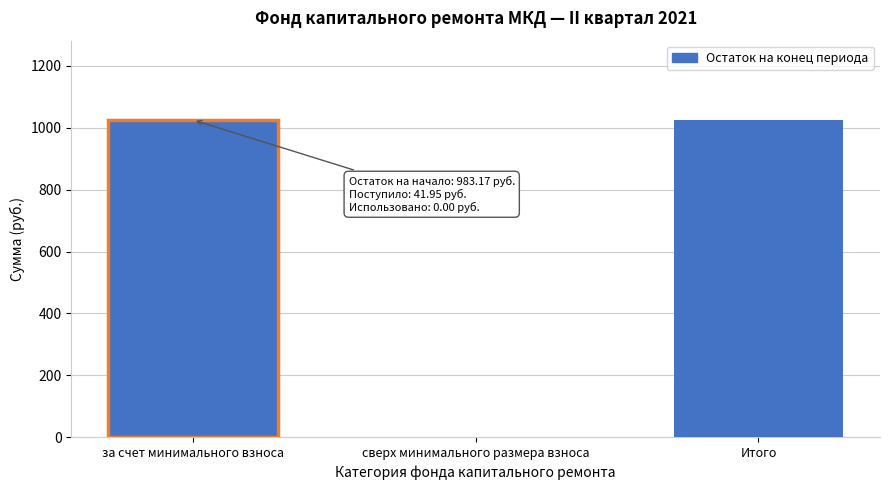

Reading right to left, what are all the values shown in this chart?

Итого=1025.1	сверх минимального размера взноса=0.0	за счет минимального взноса=1025.1